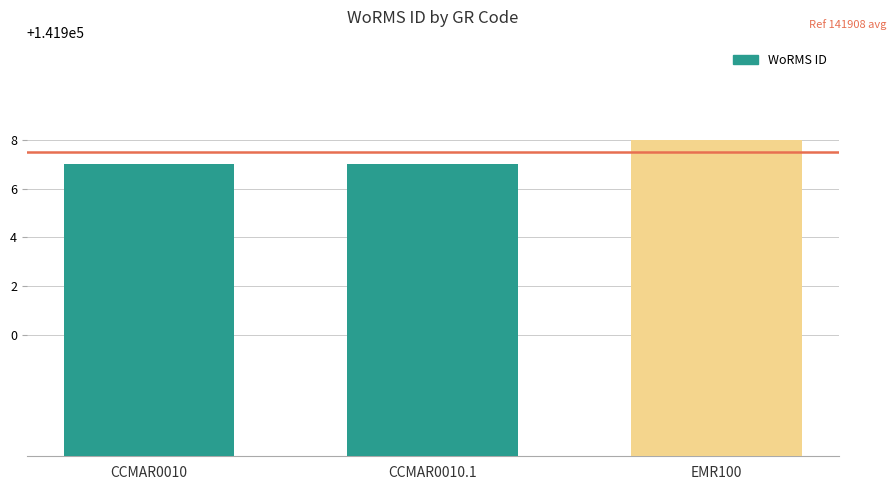

What is the difference between the maximum and minimum values?

1